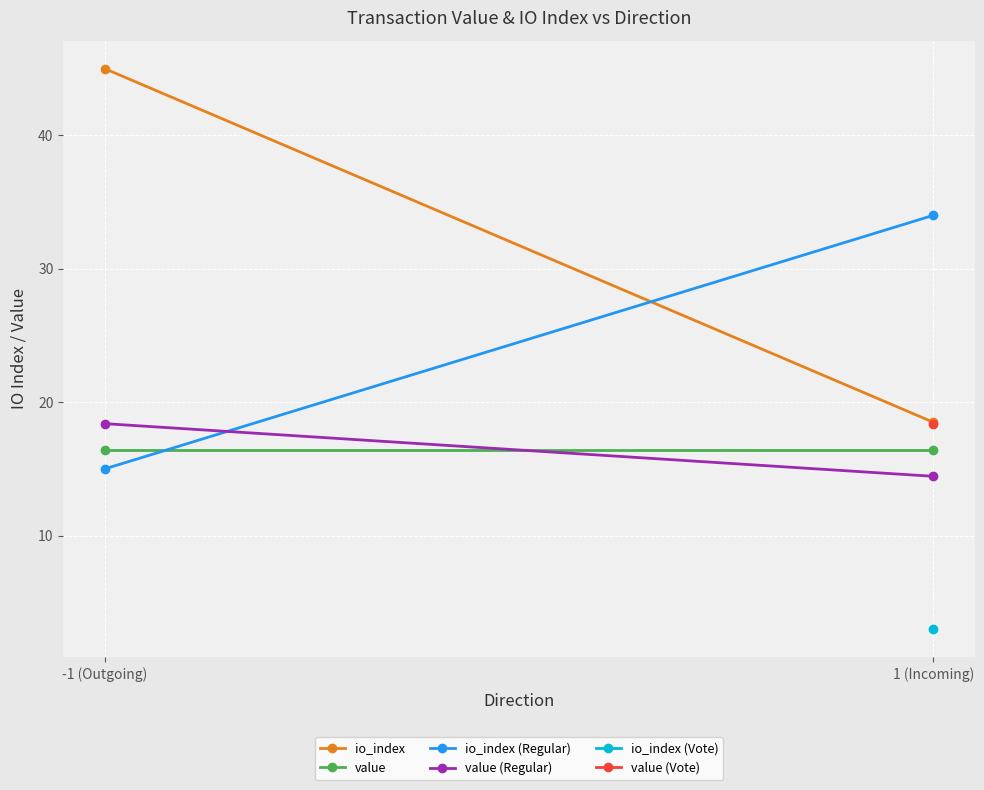

Is it true that value equals 16.4 at 1 (Incoming)?

True